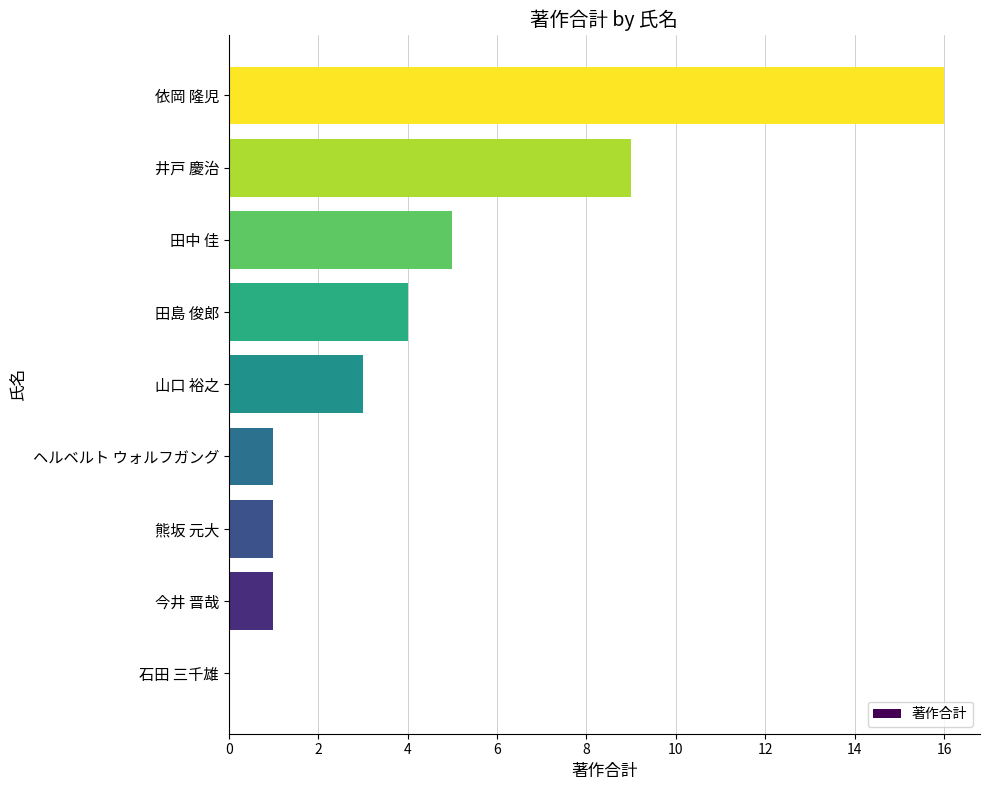

Which label corresponds to the largest value in the chart?

依岡 隆児